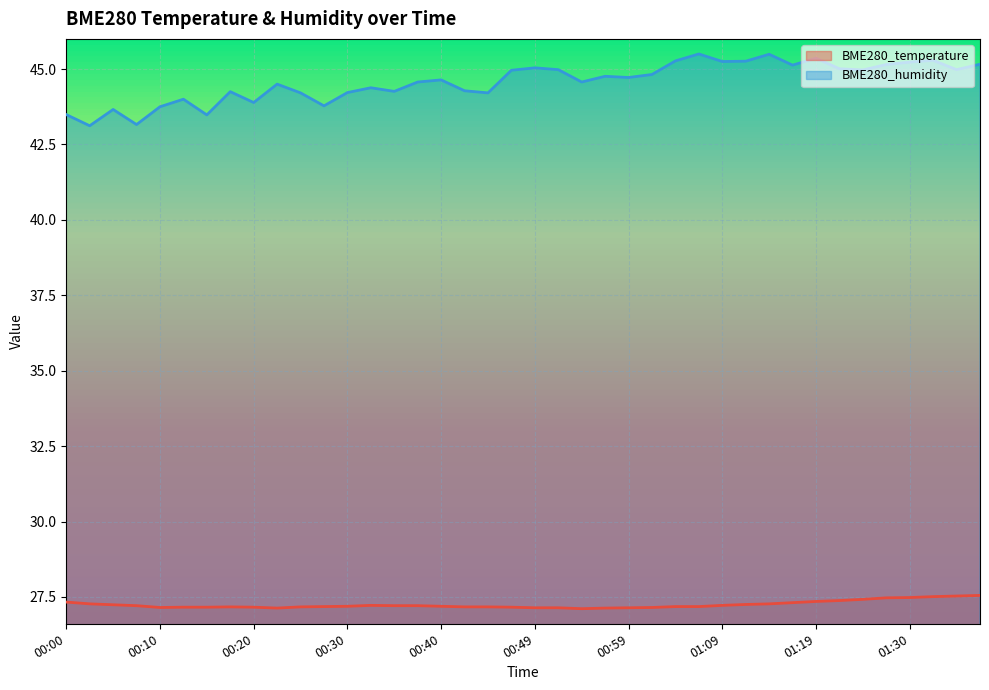

What position from the left is 00:03?

2